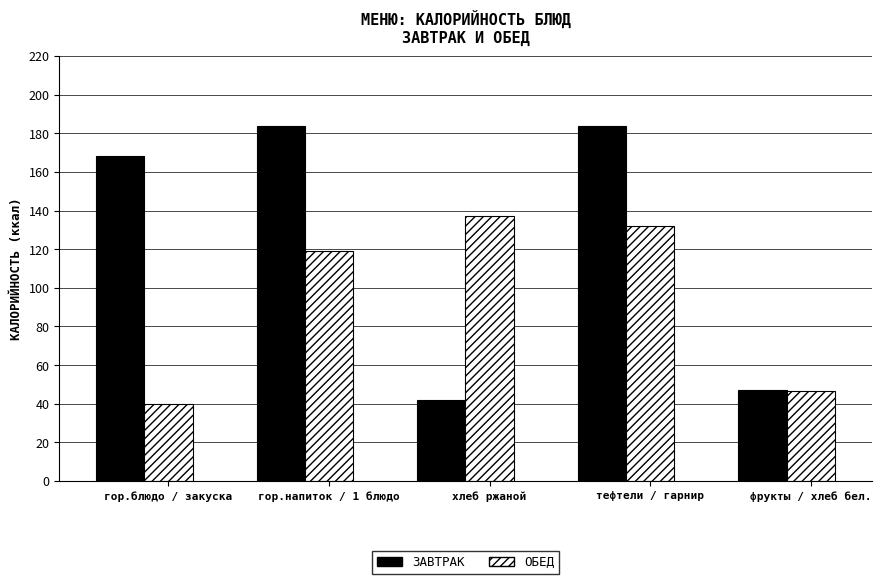

At which category is the sum across all series the highest?

тефтели / гарнир